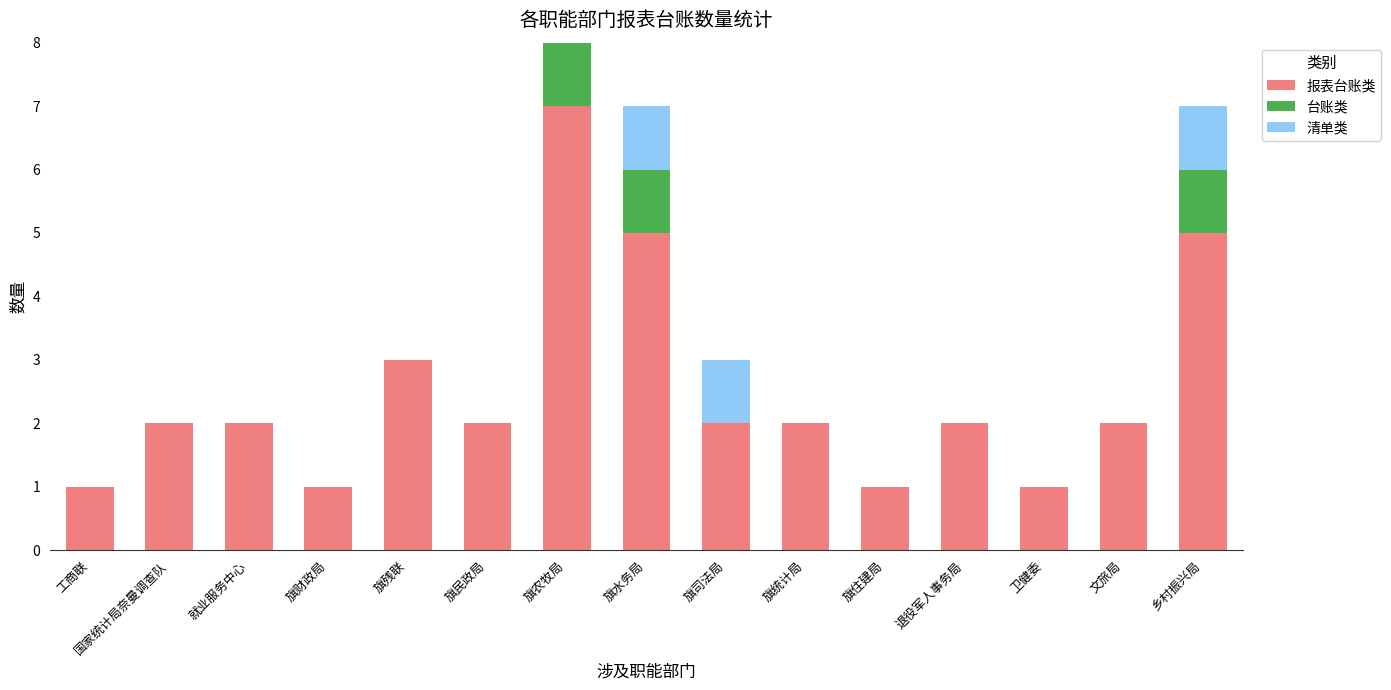

At which category is the sum across all series the highest?

旗农牧局